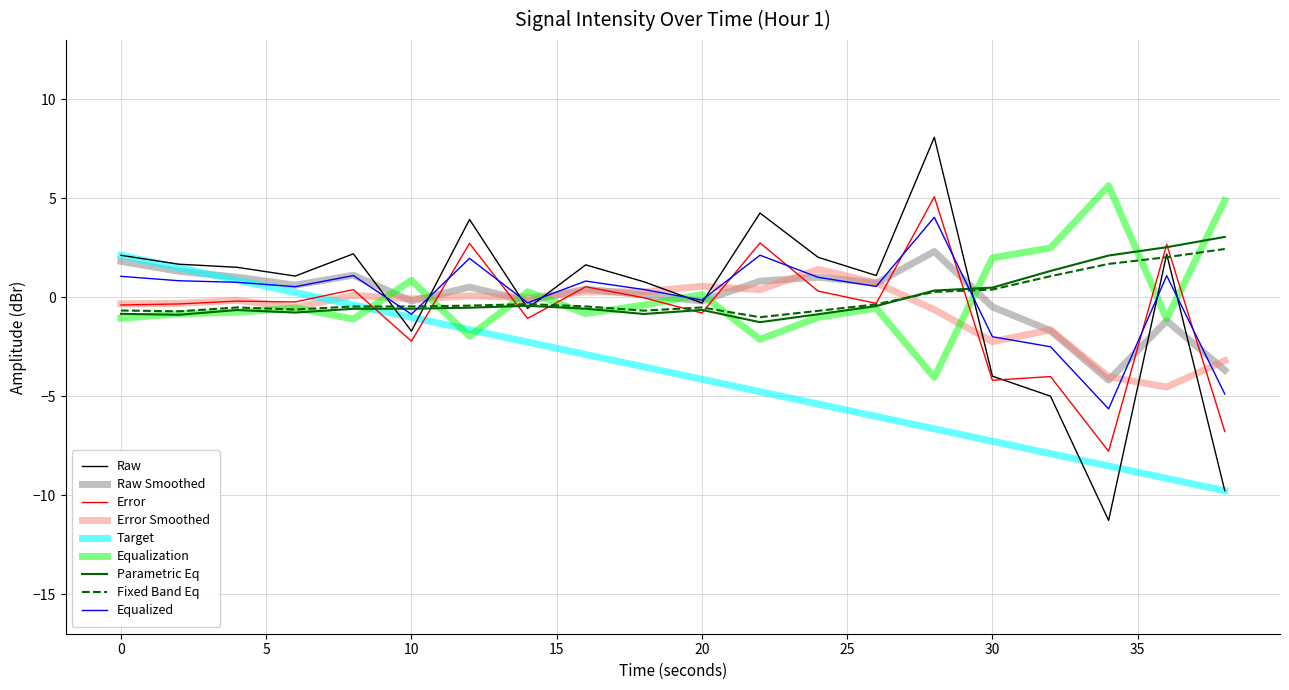

Which series has the widest spread of values?

Raw